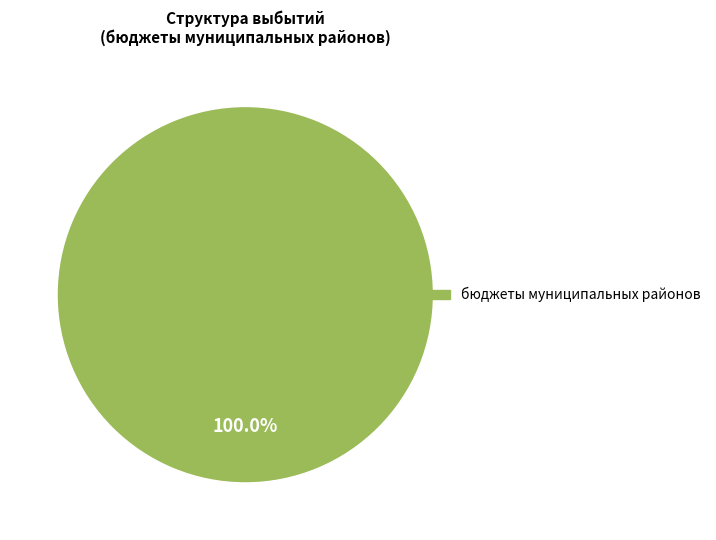

How many slices are in this pie chart?

1